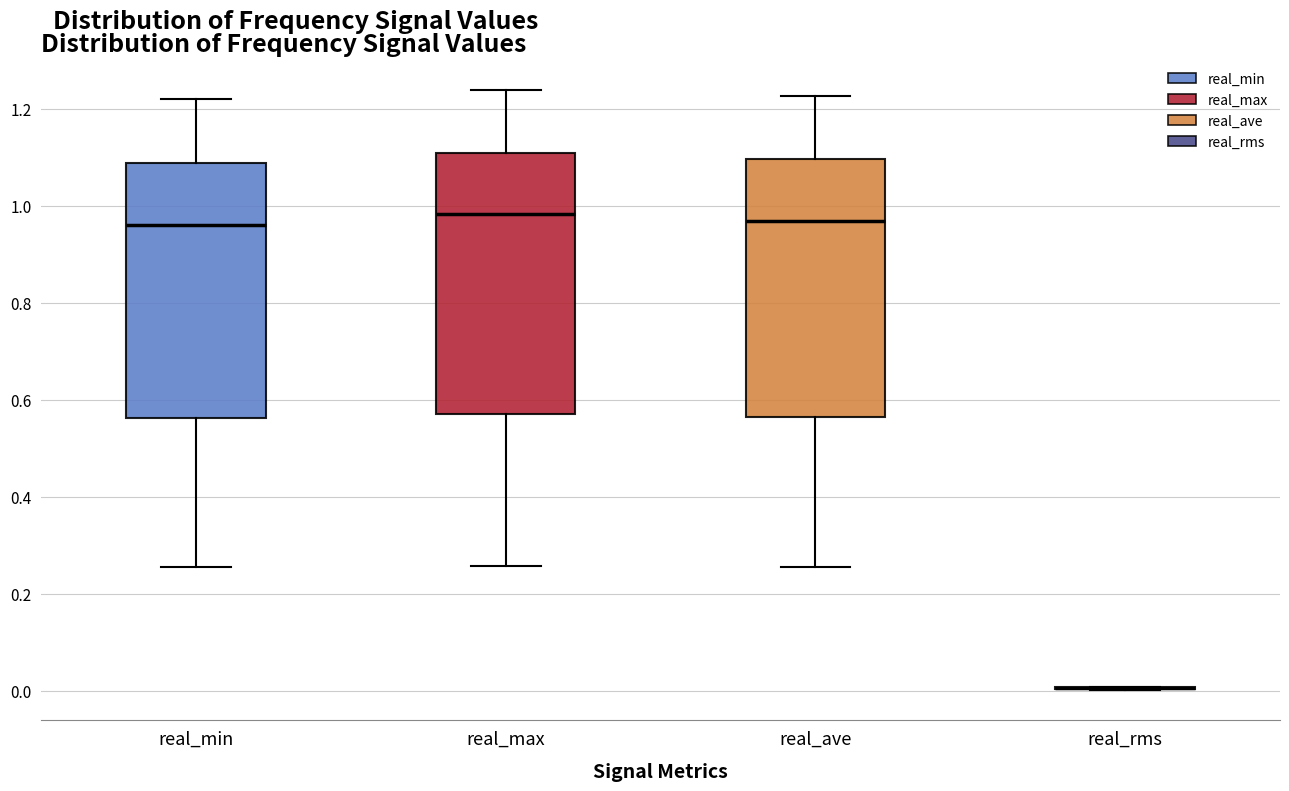

Reading left to right, read every box against the y-axis: the position of its median line, the range the box covers, and the ends of its whiskers. The values are not printed on the chart, so give them approximately, as read against the axis.

real_min: median 0.96, box 0.56 to 1.08, whiskers 0.26 to 1.22
real_max: median 0.98, box 0.58 to 1.12, whiskers 0.26 to 1.24
real_ave: median 0.96, box 0.56 to 1.10, whiskers 0.26 to 1.22
real_rms: box collapsed to a line at 0.00, whiskers 0.00 to 0.00